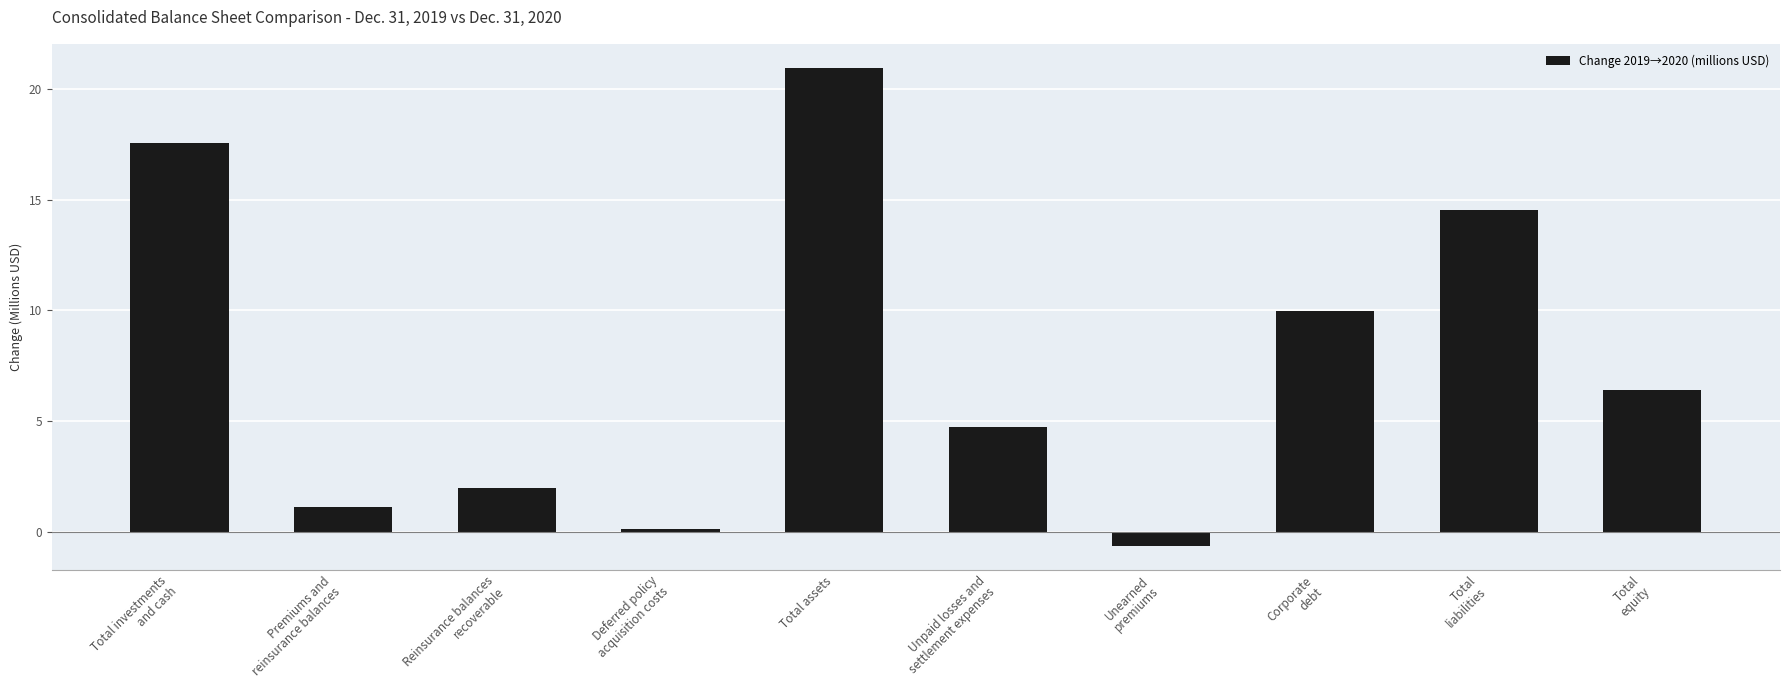

True or false: the data shows 20.9 at Total assets.

True